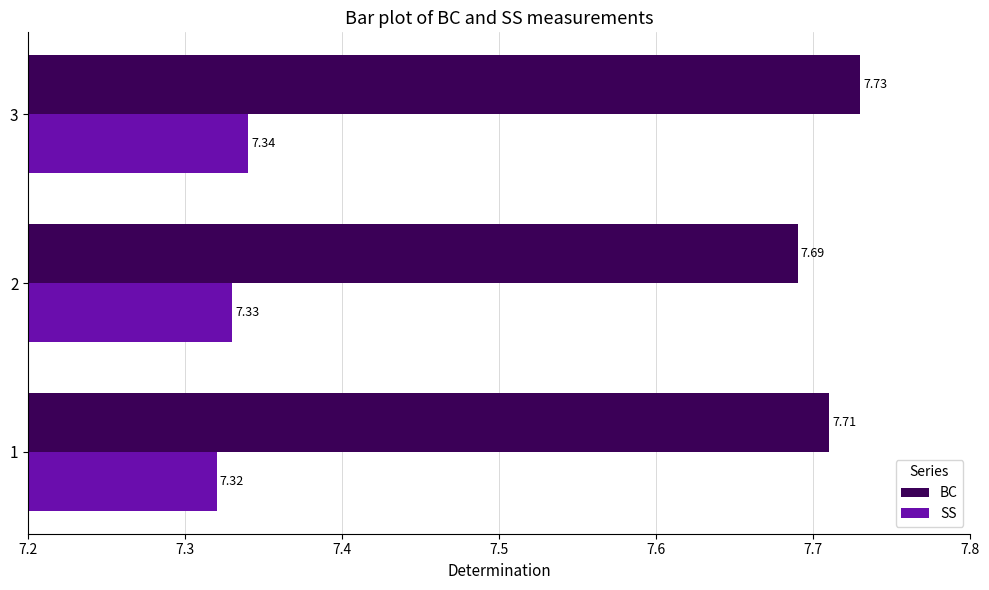

Which series has the largest total across all categories?

BC